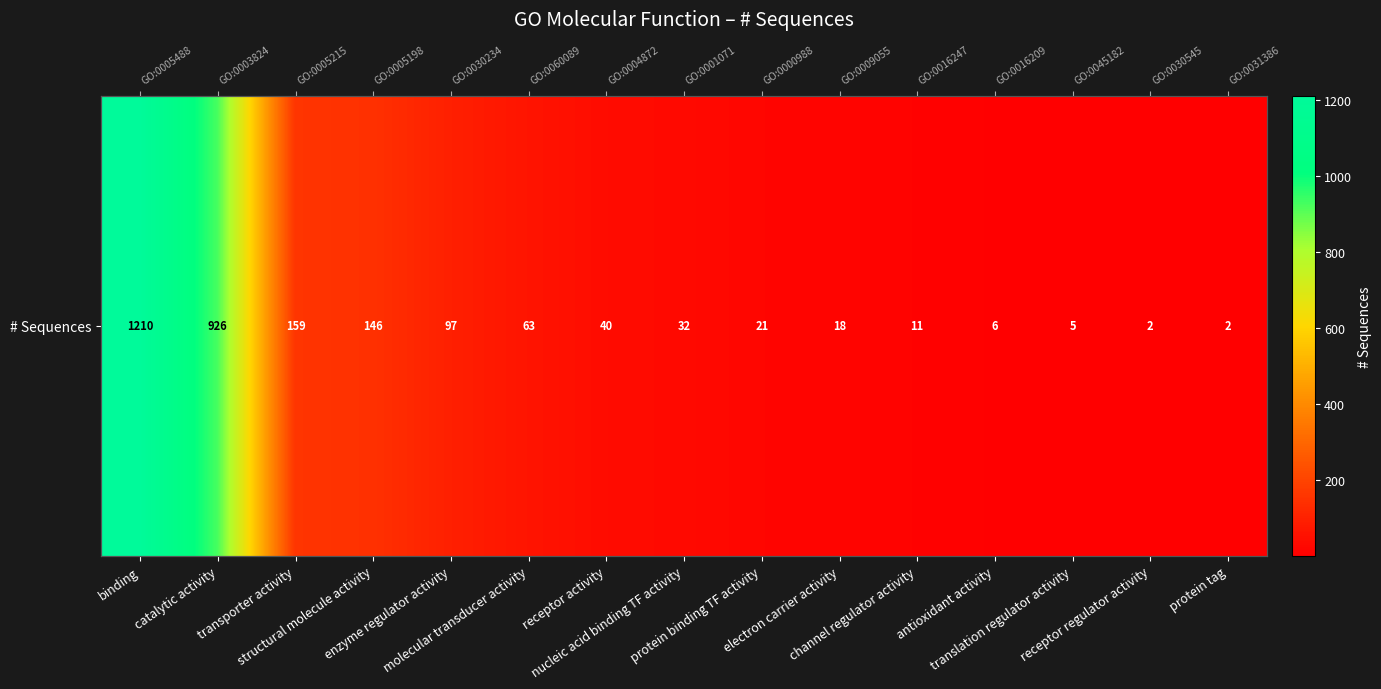

Approximately how many times larger is the value at binding compared to protein binding TF activity?

57.6